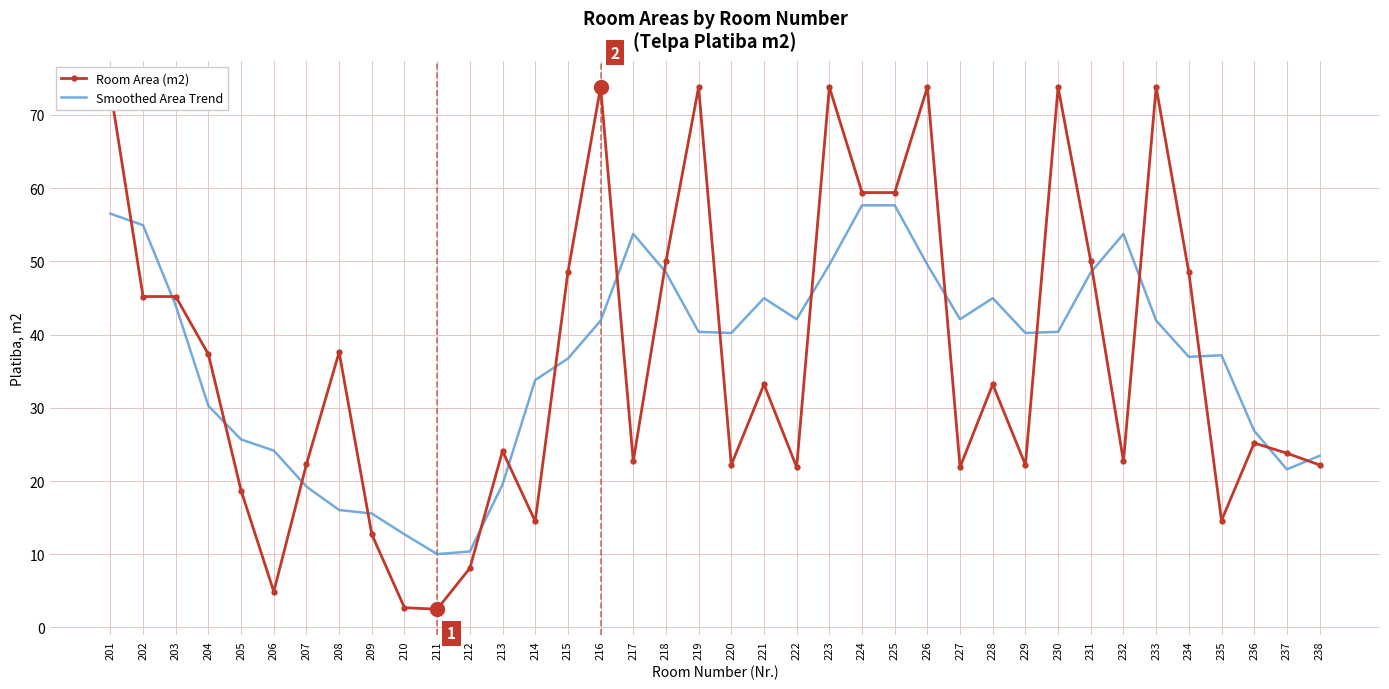

True or false: Room Area (m2) and Smoothed Area Trend intersect in this chart.

True